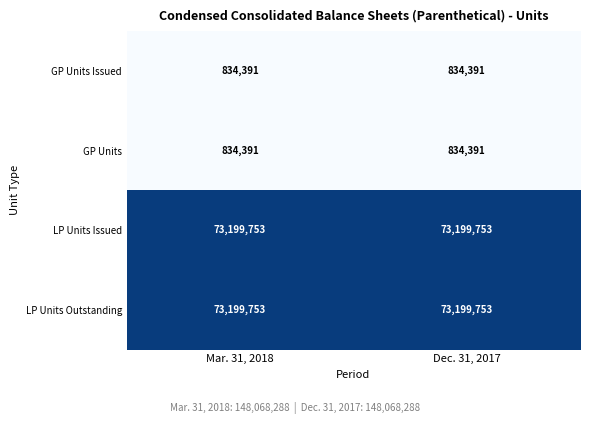

Count the number of data series in this chart.

4